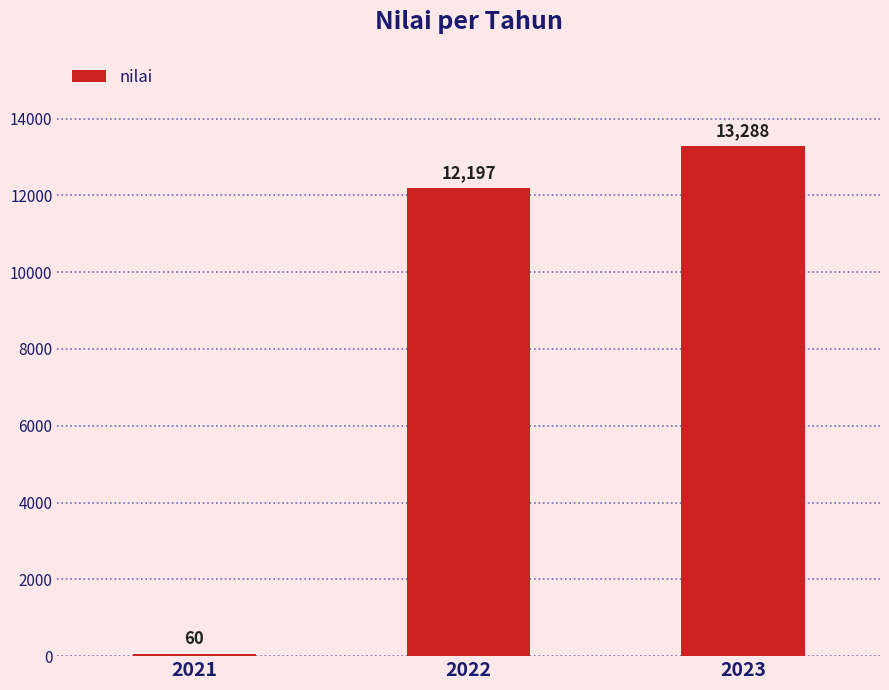

What is the value of the 1st bar from the left?

60